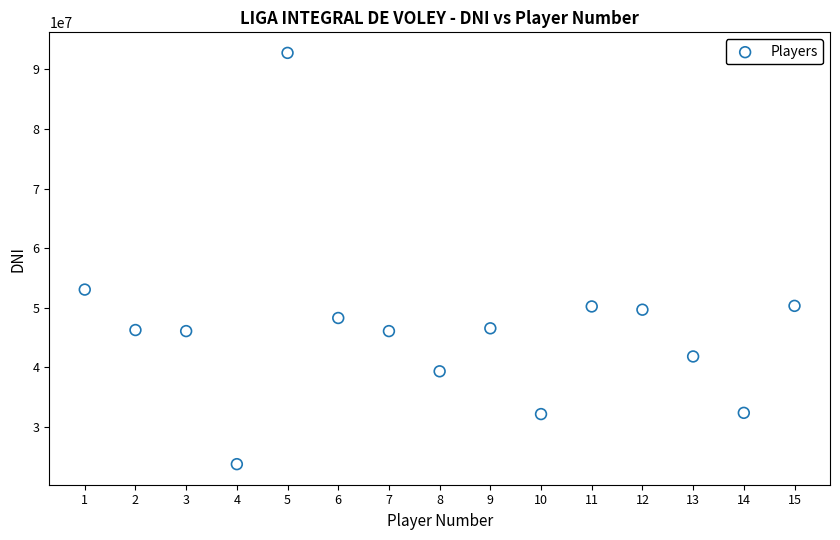

What is the range of Y values (max minus min)?

68970074